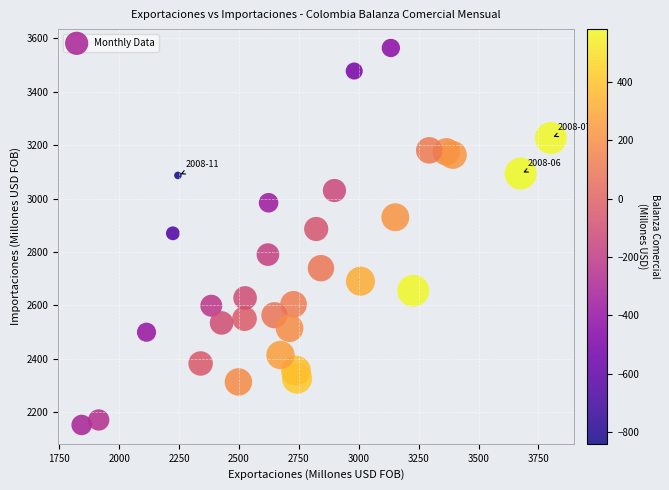

What is the range of Y values (max minus min)?

1412.3